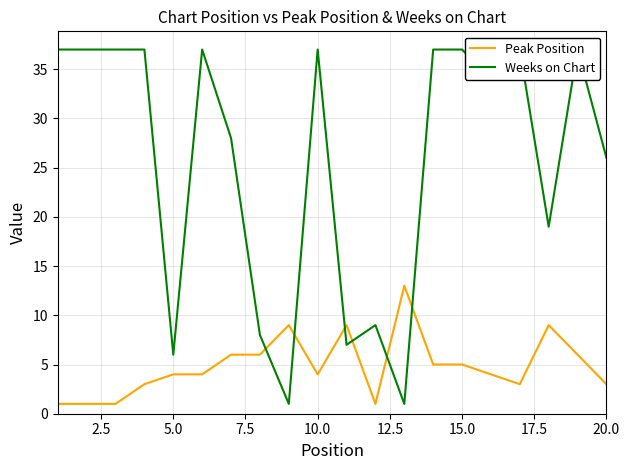

Rank the series by their average value, from lowest to highest.

Peak Position, Weeks on Chart